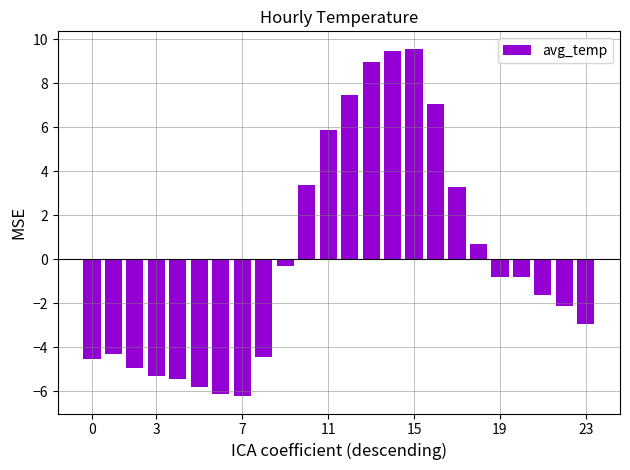

Reading left to right, what are all the values shown in this chart?

-4.5	-4.3	-4.9	-5.3	-5.4	-5.8	-6.1	-6.2	-4.4	-0.3	3.4	5.9	7.5	9.0	9.5	9.6	7.1	3.3	0.7	-0.8	-0.8	-1.6	-2.1	-2.9